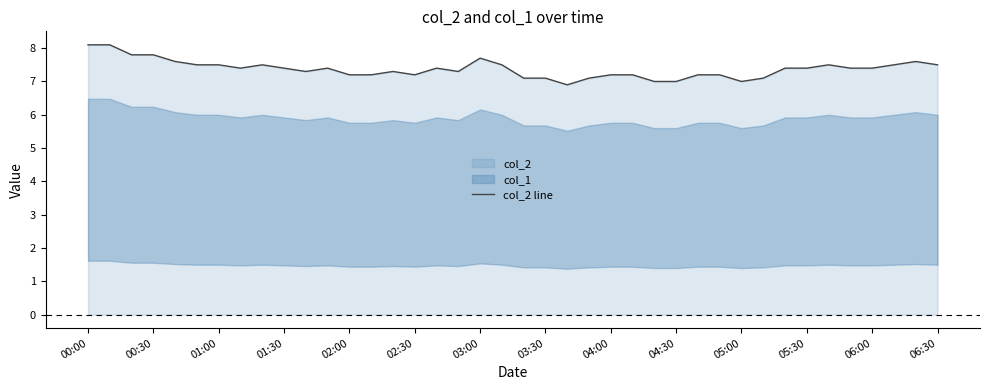

What is the highest value of the col_2 line series?

8.1